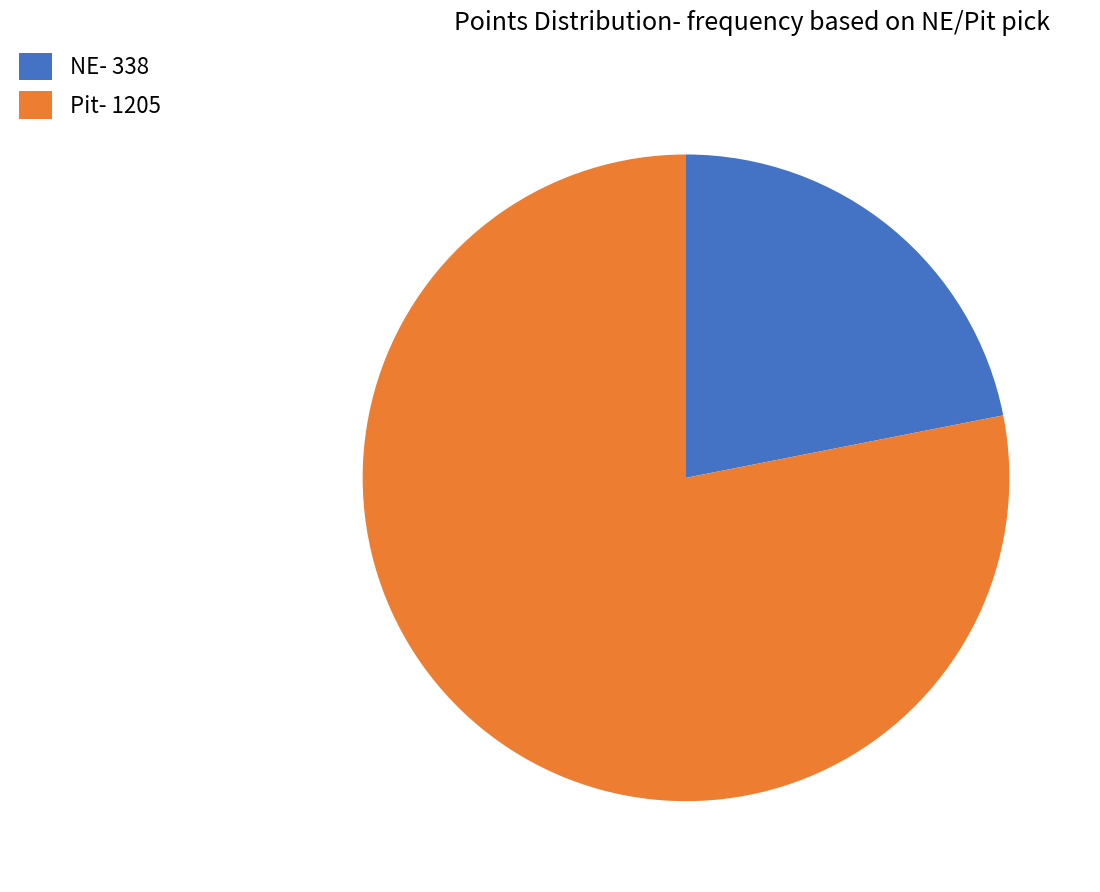

Rank the categories by value from highest to lowest.

Pit- 1205, NE- 338